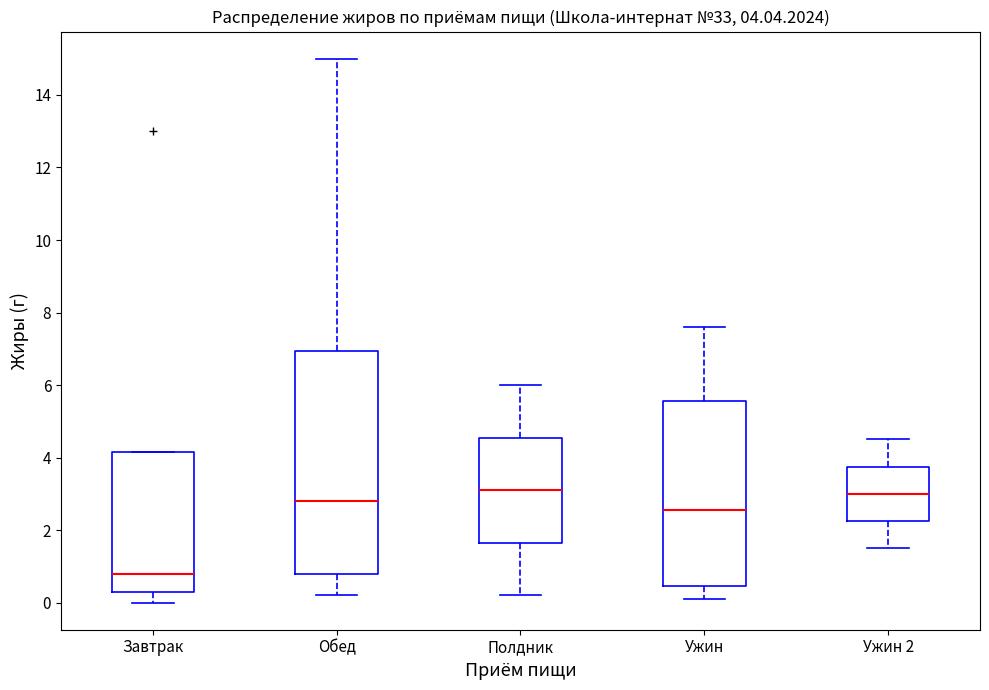

Which box is the tallest, from its lower edge to its upper edge?

Обед